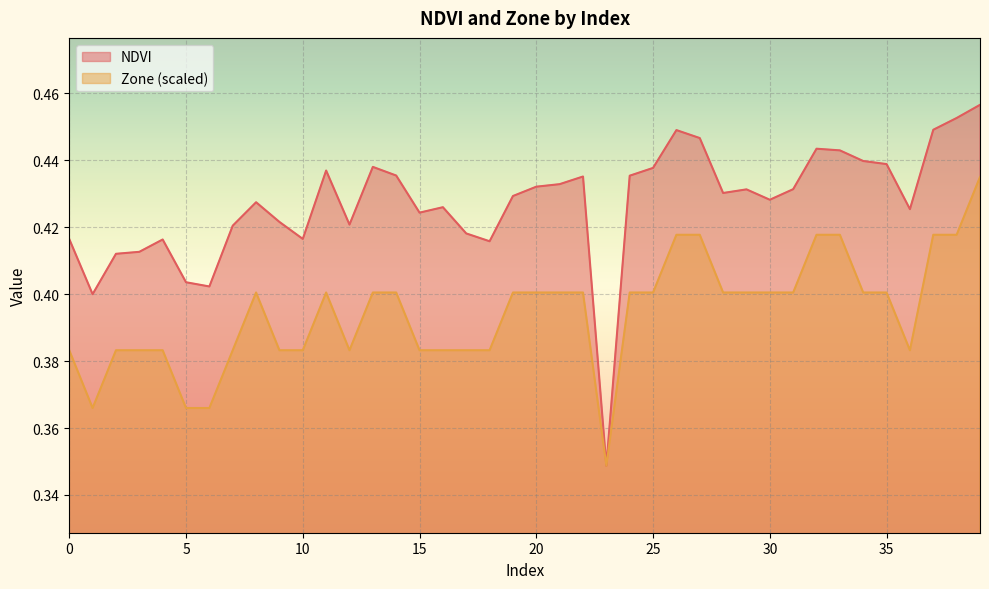

What is the sum of all Zone values?

15.8